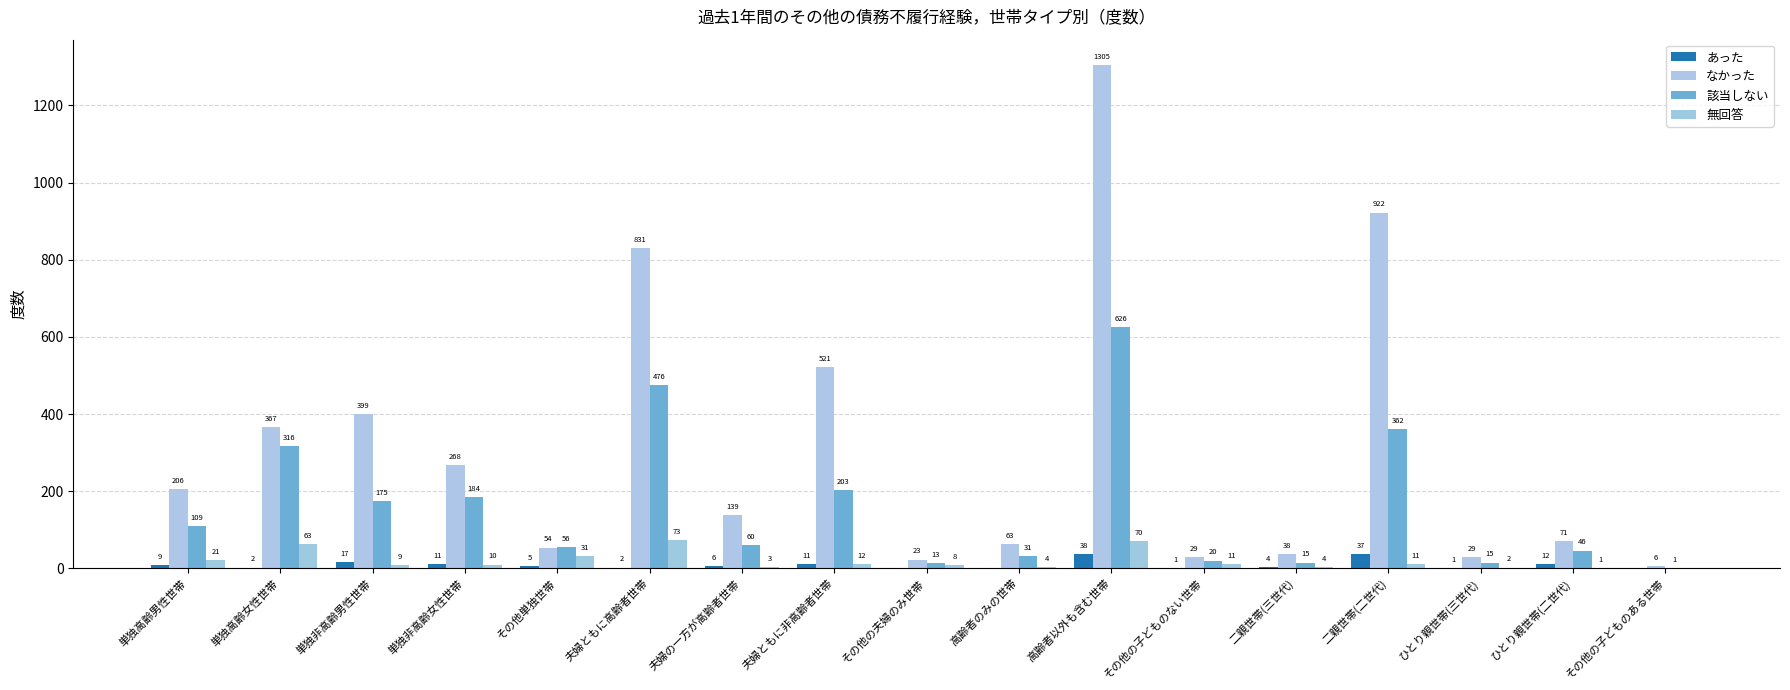

Reading left to right, what are all the values shown in this chart?

あった: 9	2	17	11	5	2	6	11	0	0	38	1	4	37	1	12	0
なかった: 206	367	399	268	54	831	139	521	23	63	1305	29	38	922	29	71	6
該当しない: 109	316	175	184	56	476	60	203	13	31	626	20	15	362	15	46	1
無回答: 21	63	9	10	31	73	3	12	8	4	70	11	4	11	2	1	0